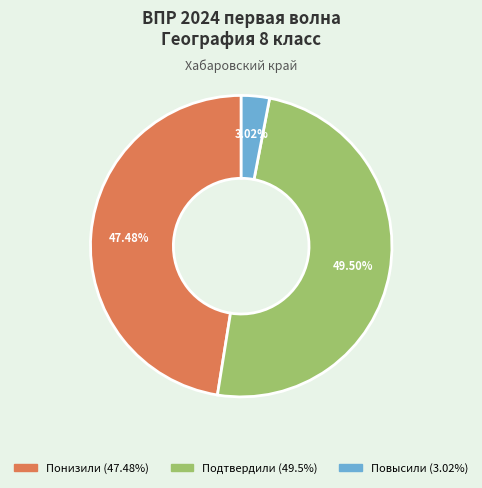

Which category has the biggest portion of the pie?

Подтвердили